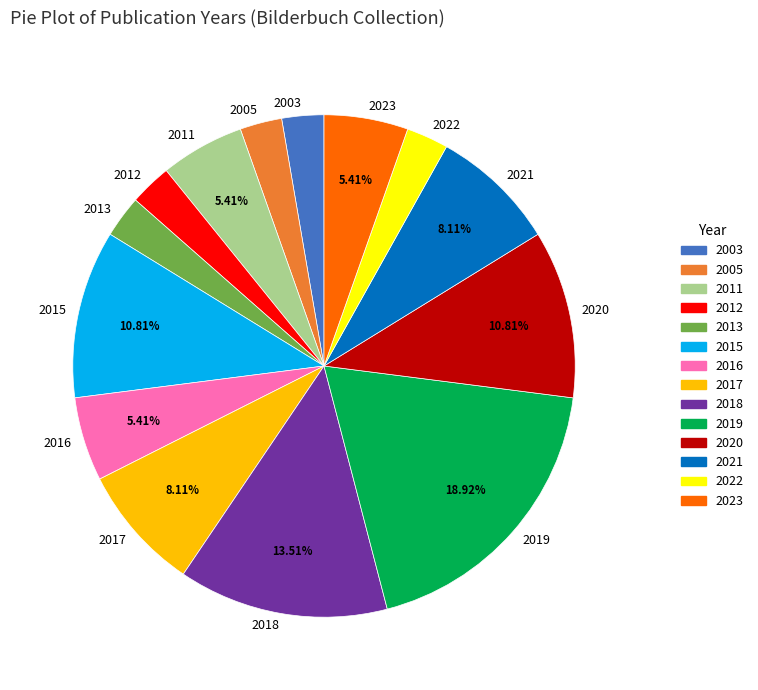

Is there a majority slice in this chart?

No